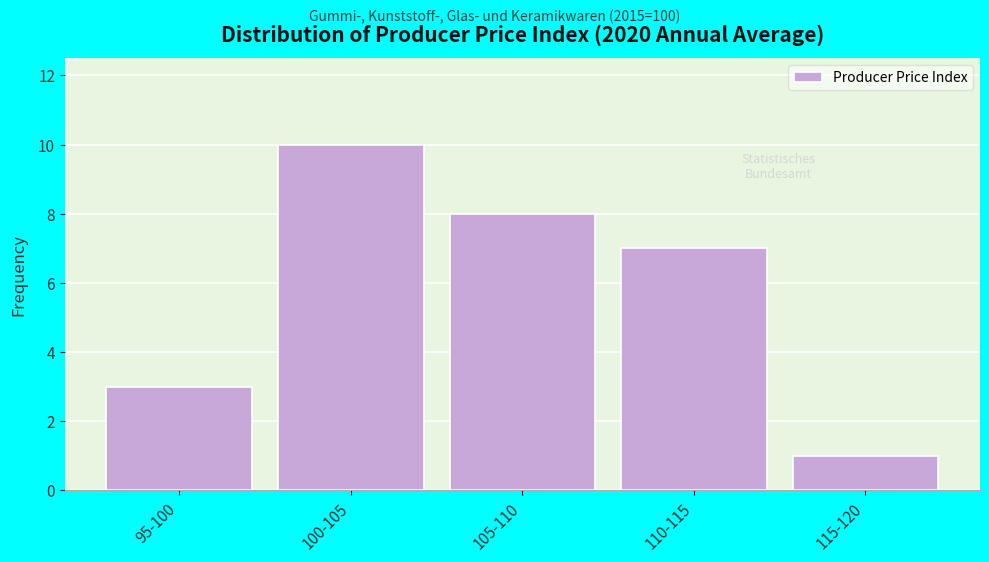

Reading left to right, list all the values displayed in this chart.

3	10	8	7	1